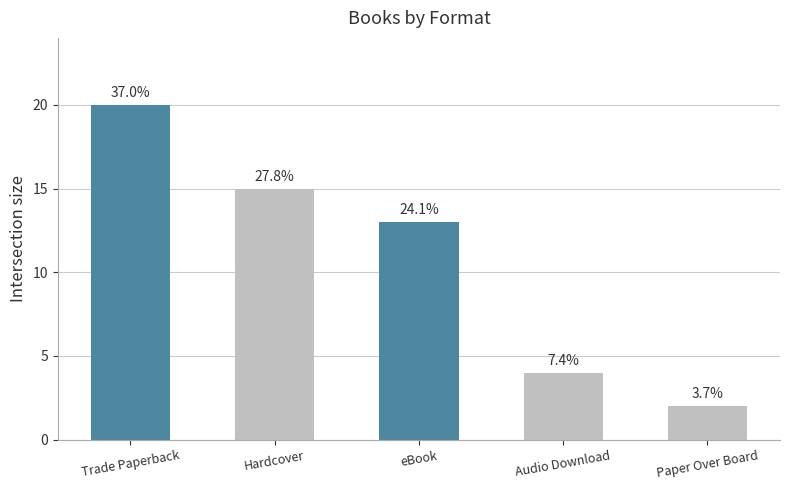

Is it true that the value at Trade Paperback is 7?

False